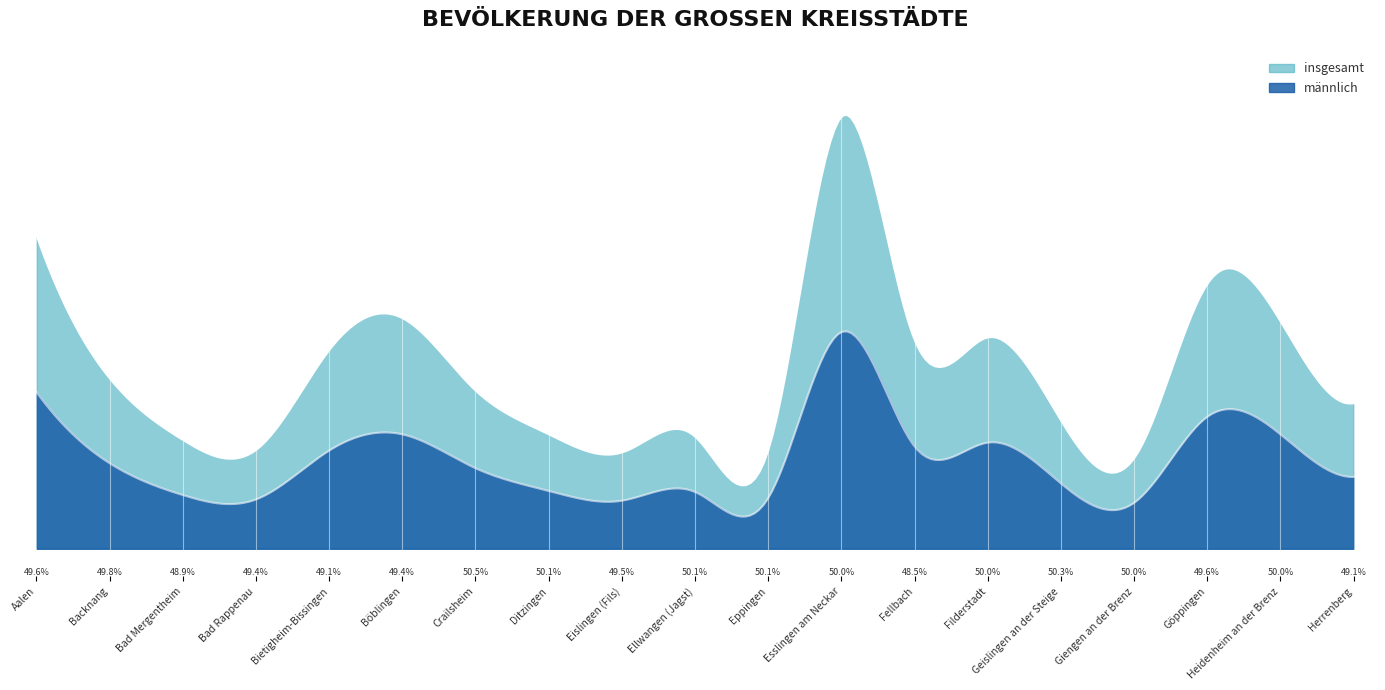

Which category has the lowest value in the insgesamt series?

Giengen an der Brenz